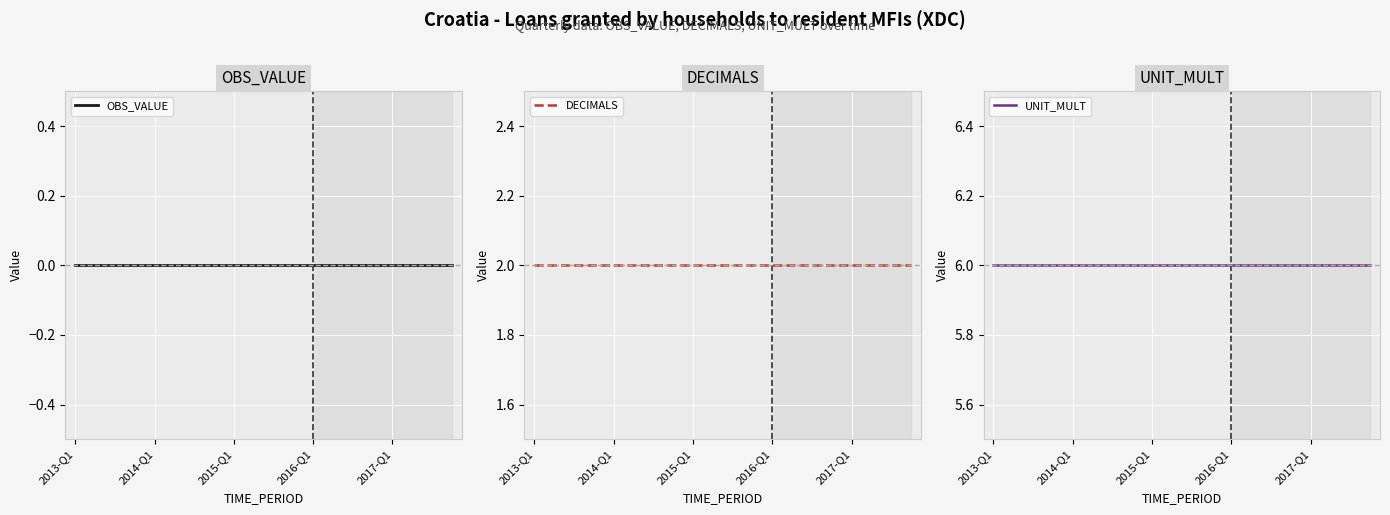

Is this an area chart (filled region under the line)?

No